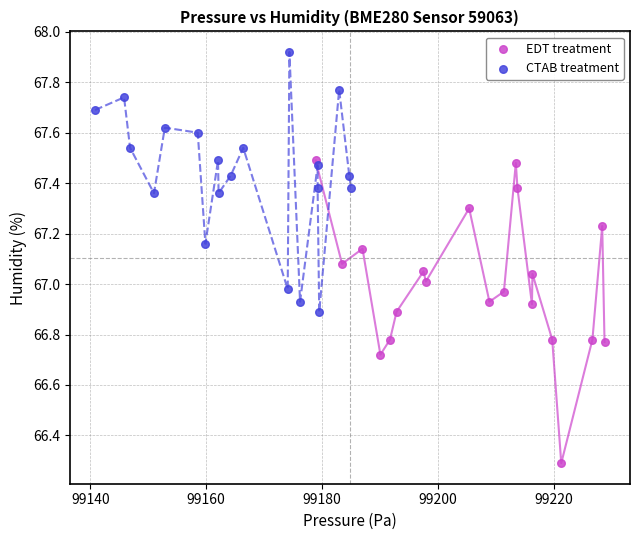

Which series reaches the minimum Y coordinate?

EDT treatment